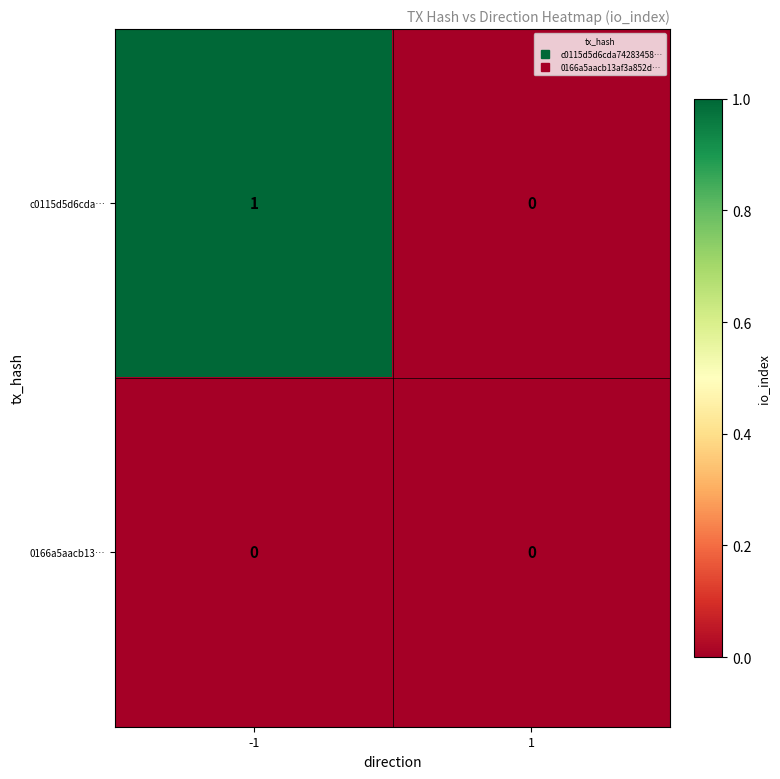

Reading left to right, transcribe all the data shown in this chart.

c0115d5d6cda…: -1=1	1=0
0166a5aacb13…: -1=0	1=0